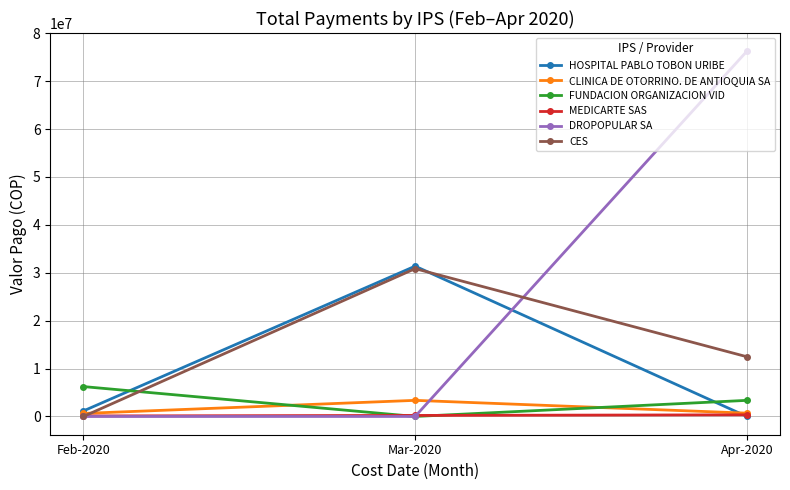

What is the label of the 1st point from the left?

Feb-2020